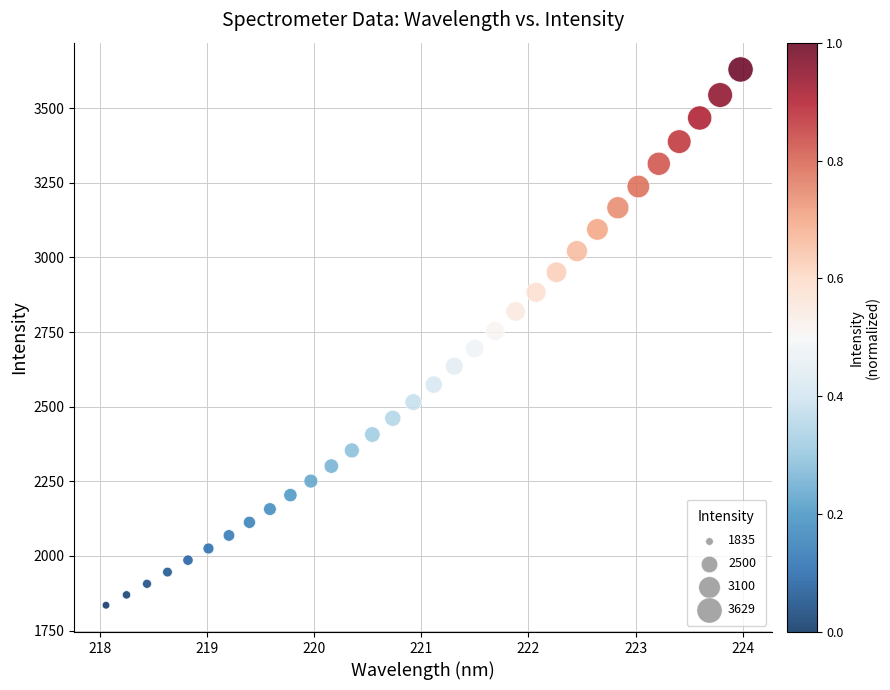

What is the range of X values (max minus min)?

5.9